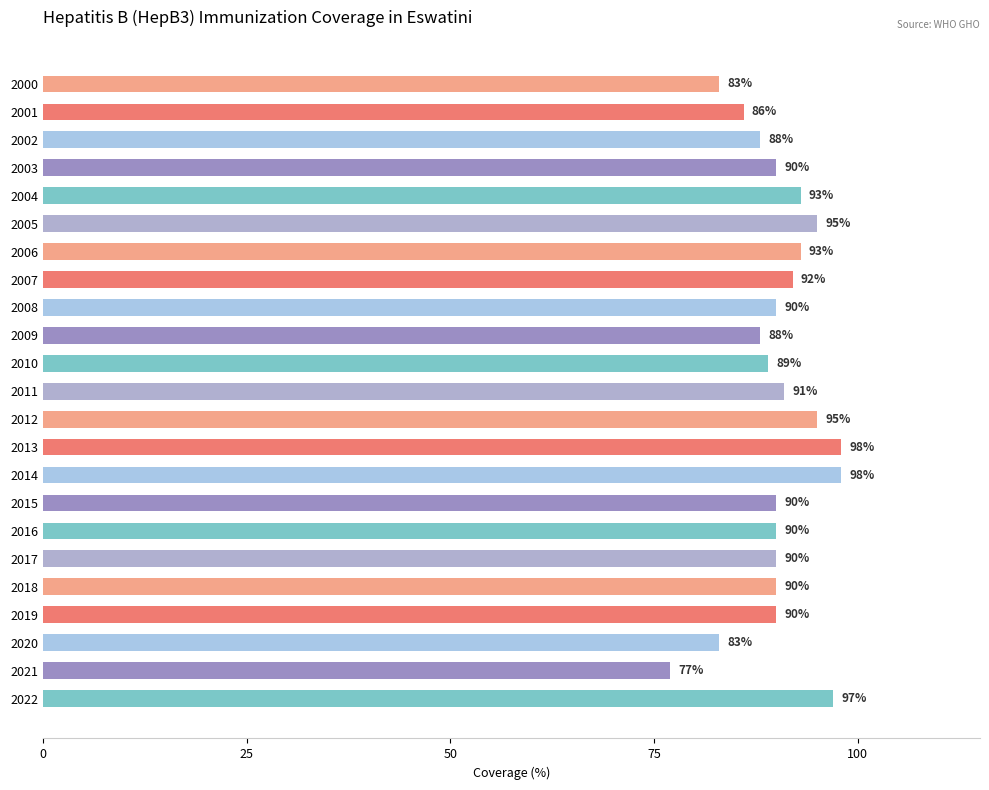

Where is the data nearest to the value 87?

2001